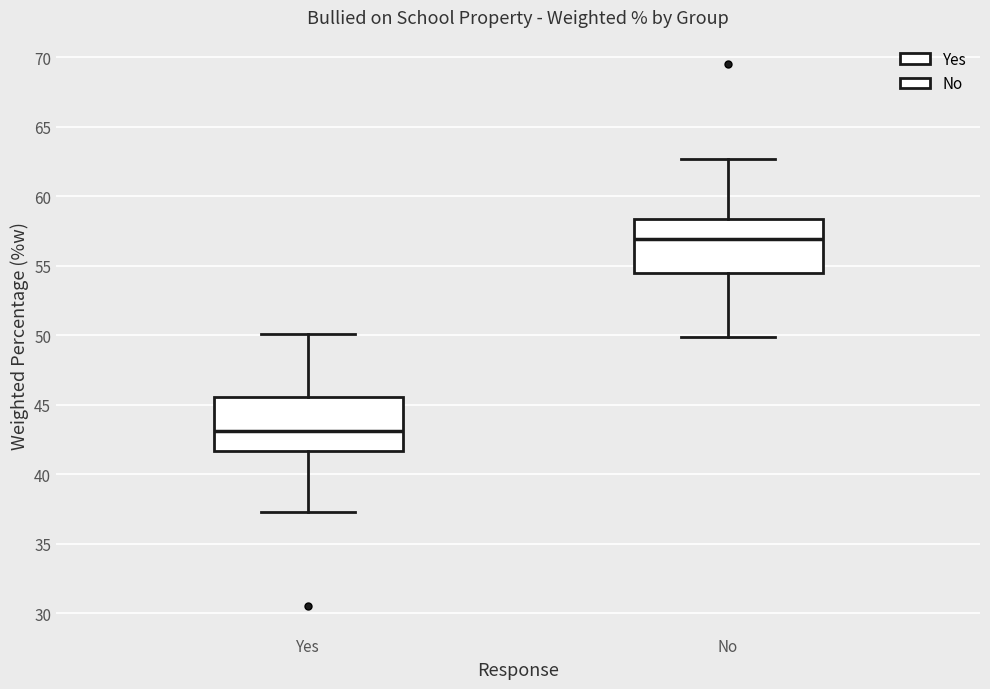

Which box has the lowest median line?

Yes